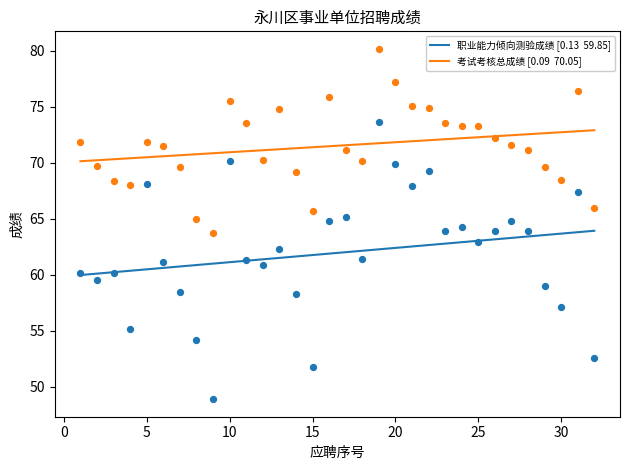

What is the total value across all series at 8?

119.2